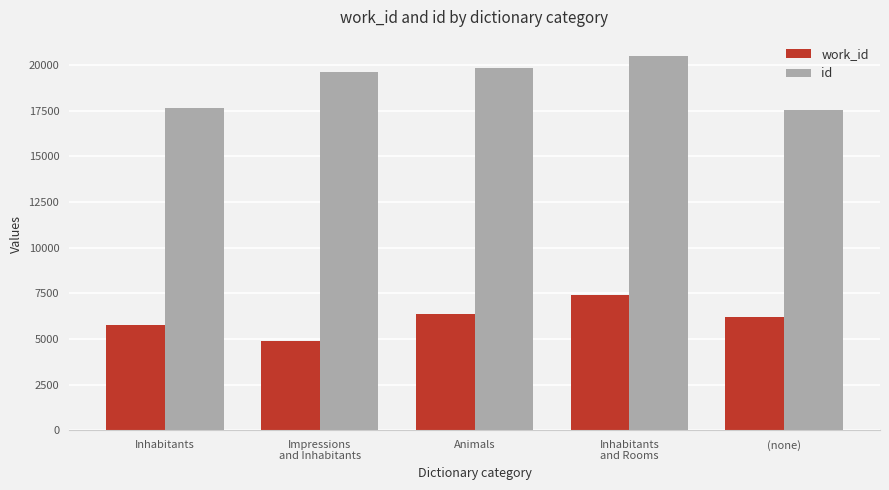

Which series changed the most between Animals and Inhabitants
and Rooms?

work_id